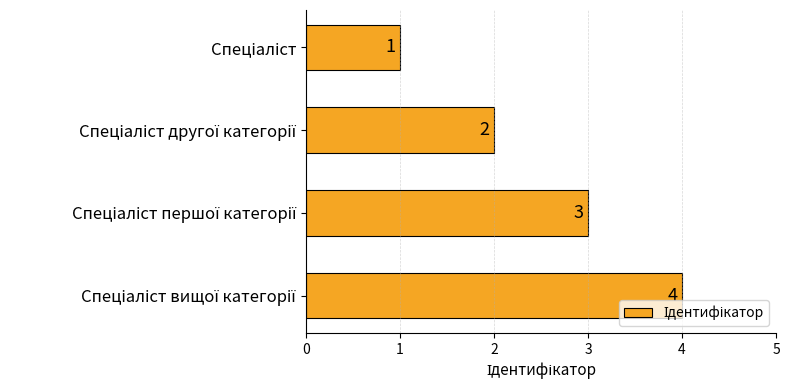

Count the values in the range 2 to 4.

3